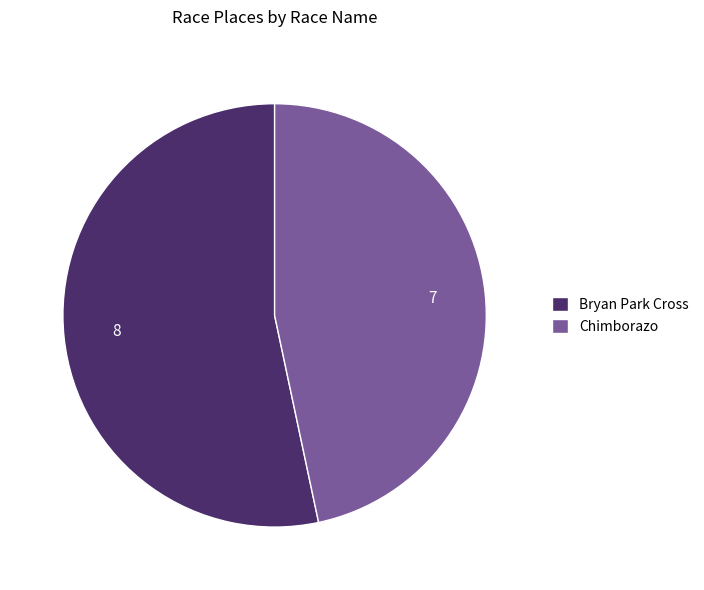

Approximately how many times larger is the value at Chimborazo compared to Bryan Park Cross?

0.9